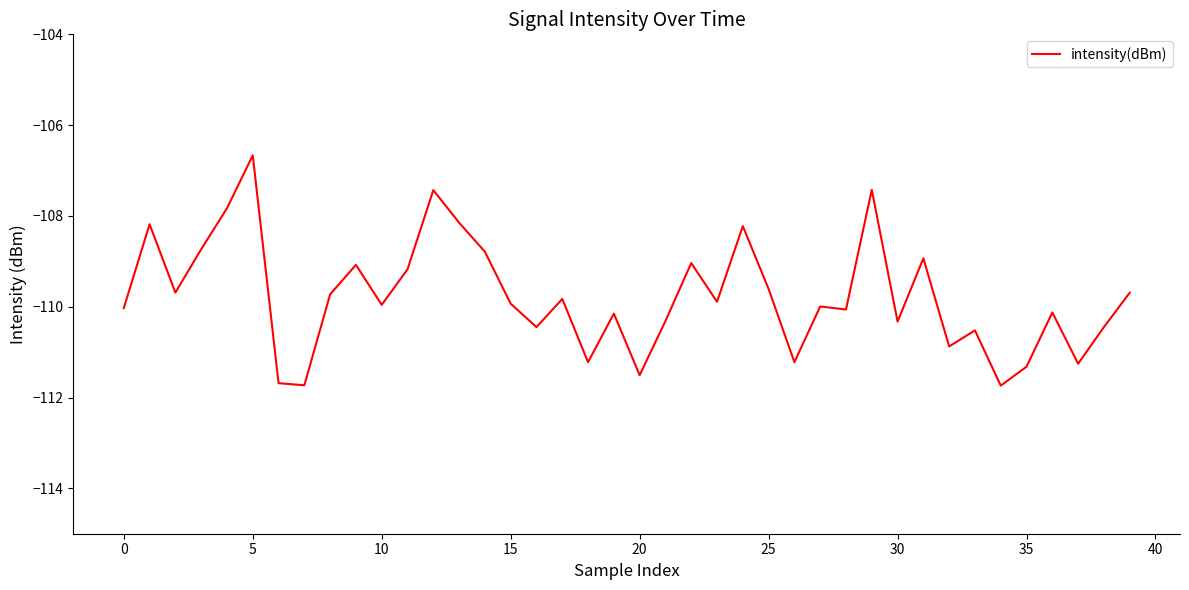

What is the maximum value shown in the chart?

-106.7